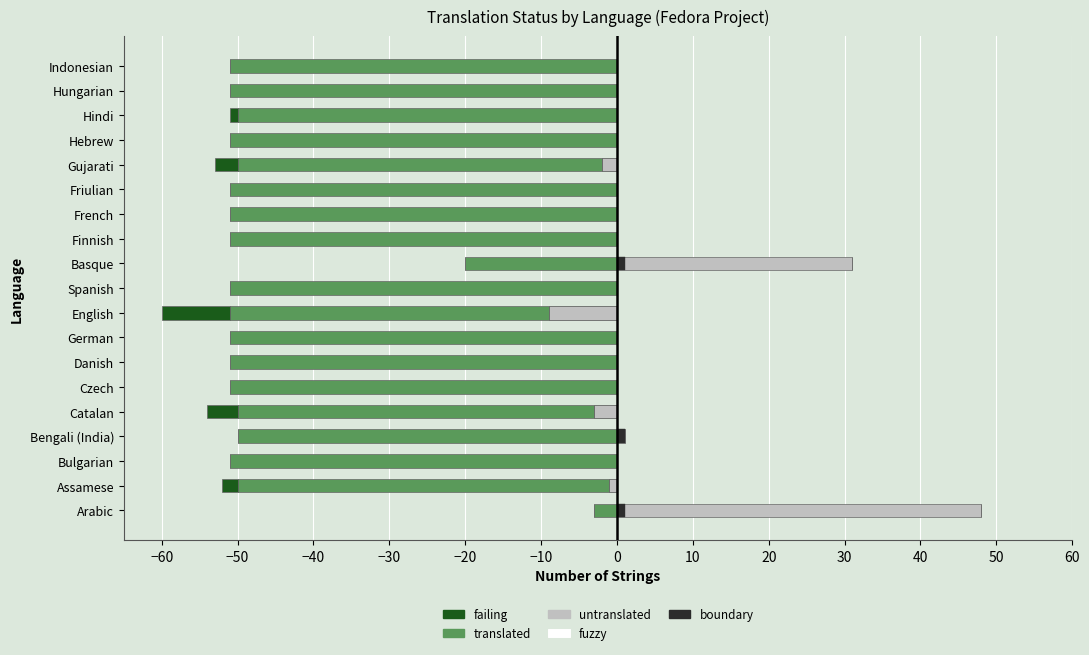

Between −10 and 30, which series saw the biggest shift?

translated